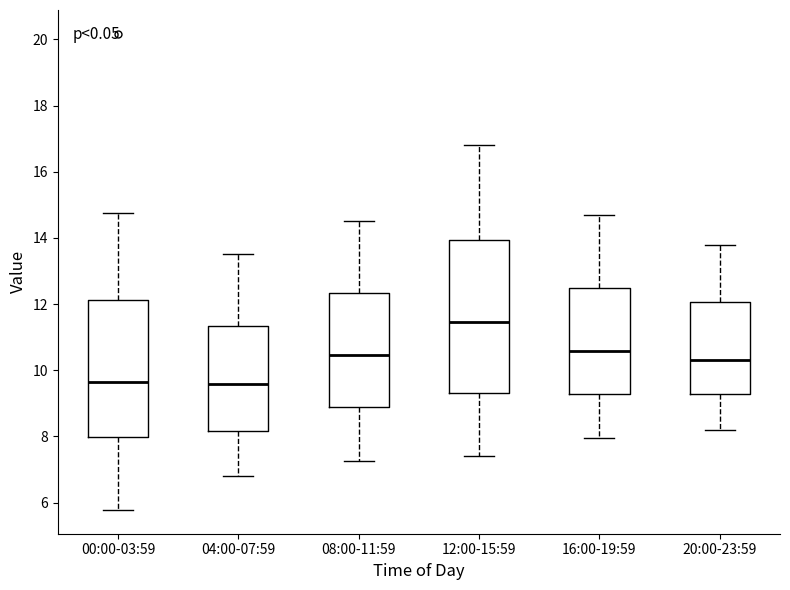

Where is the lower edge of the box for 04:00-07:59 on the y-axis? The values are not printed on the chart, so give them approximately, as read against the axis.

8.2